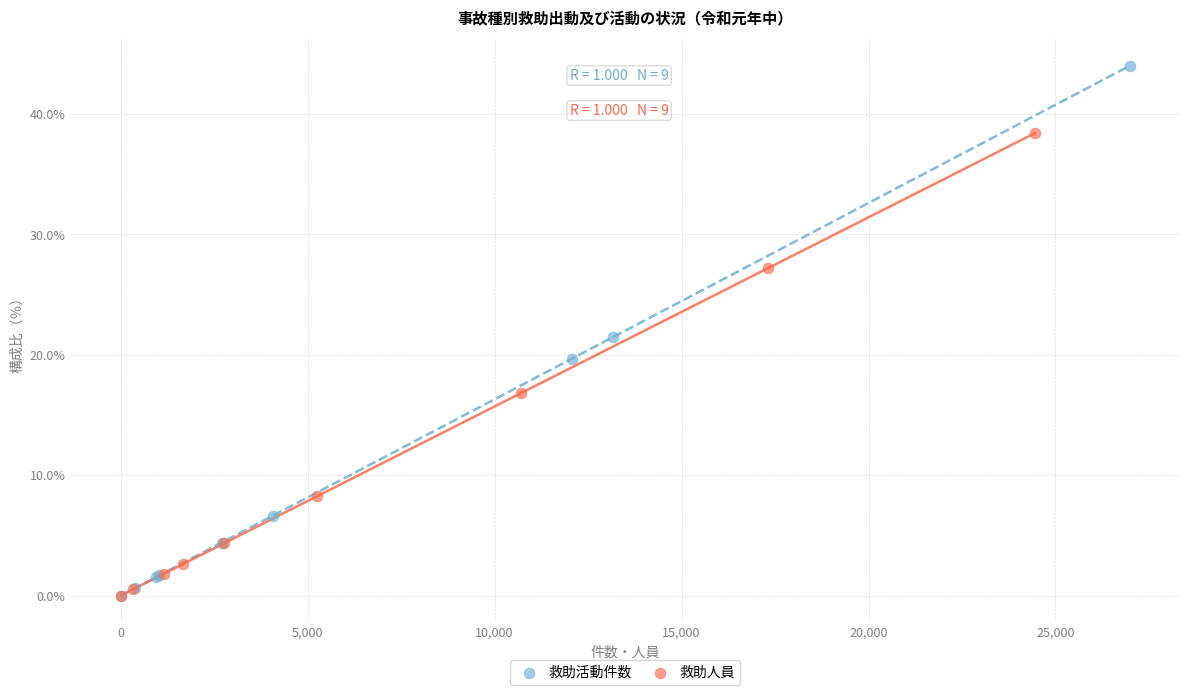

Which series has the largest Y range (max minus min)?

救助活動件数